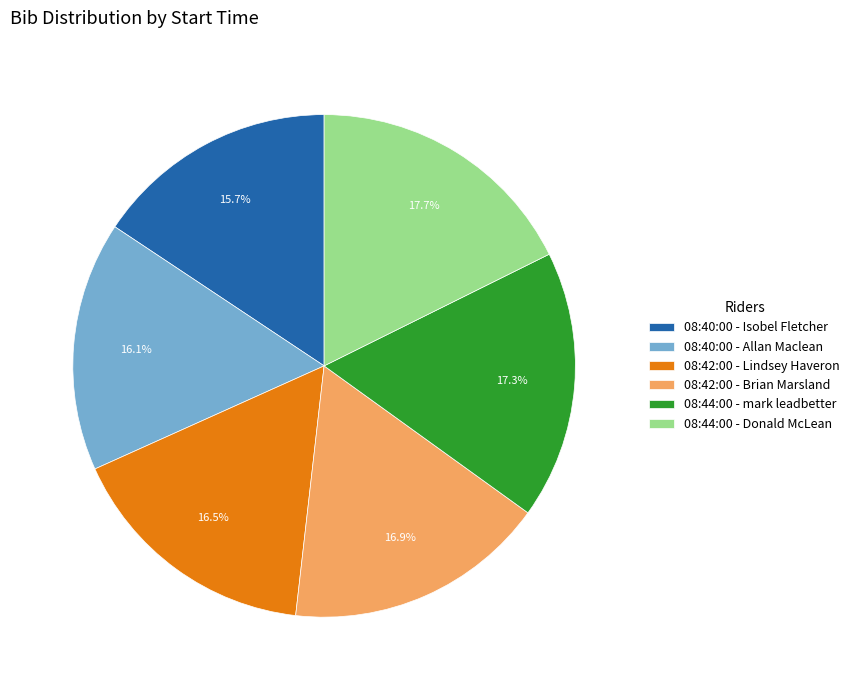

Combined, do 08:40:00 - Allan Maclean and 08:40:00 - Isobel Fletcher account for over 50%?

No